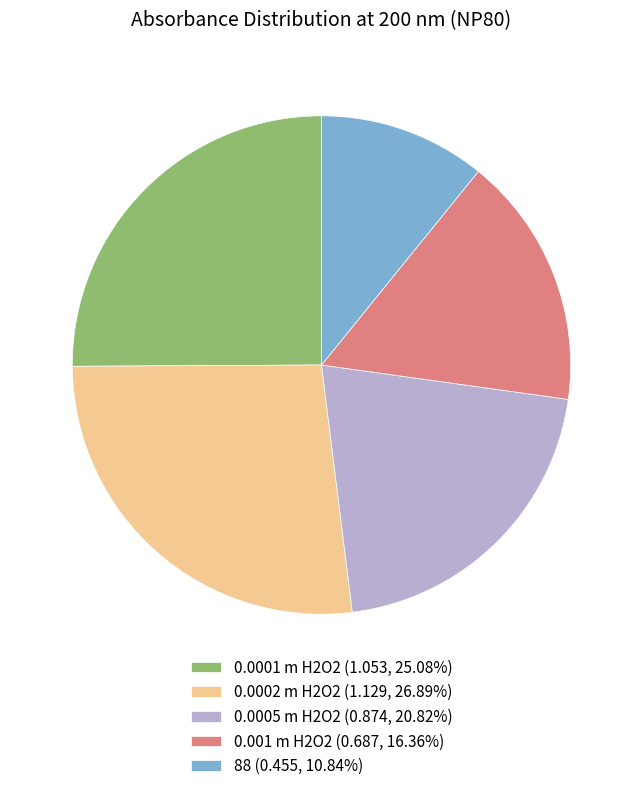

How many slices are in this pie chart?

5